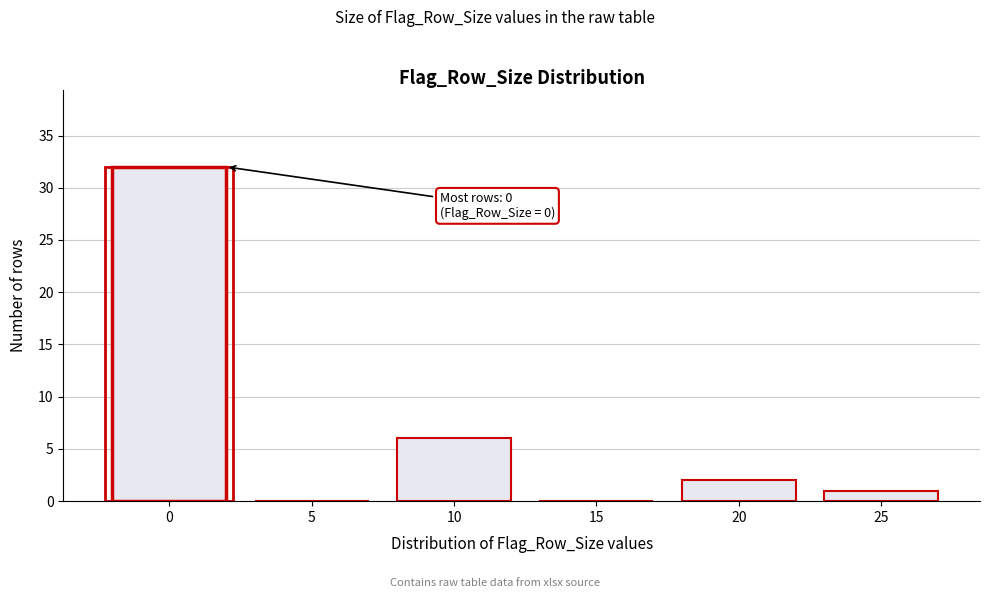

Reading right to left, list all the values displayed in this chart.

25=1	20=2	15=0	10=6	5=0	0=32